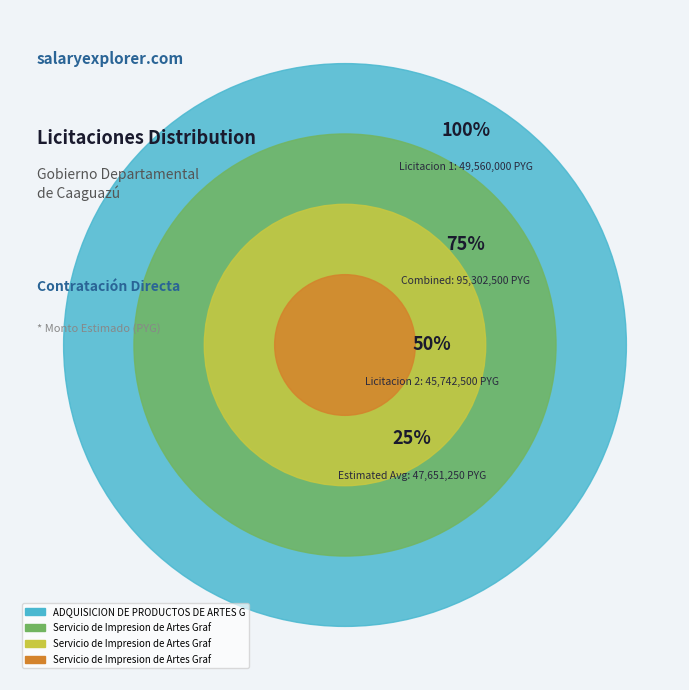

Which category accounts for the majority?

ADQUISICION DE PRODUCTOS DE ARTES GRAFICAS